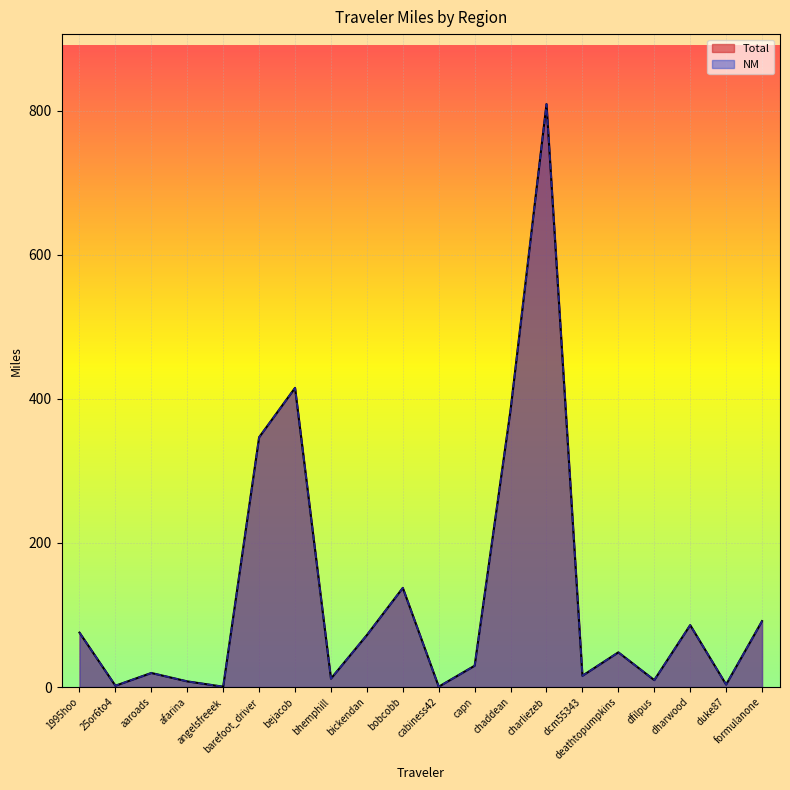

Which series has the largest total across all categories?

Total